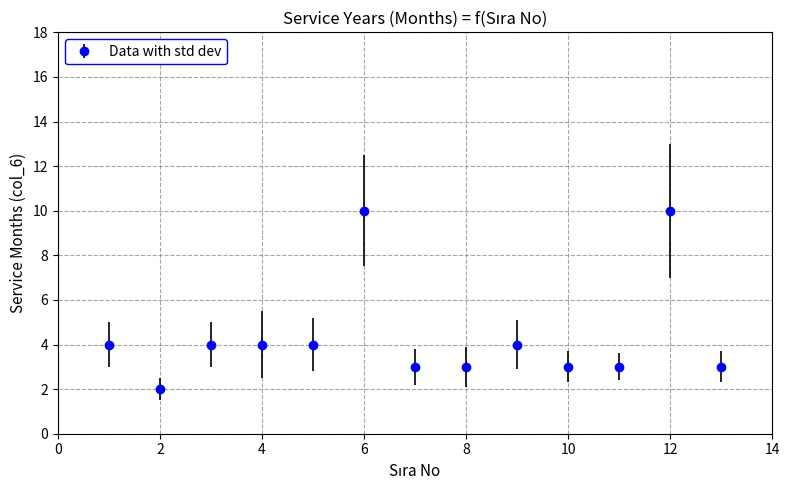

What is the difference between the maximum and minimum values?

8